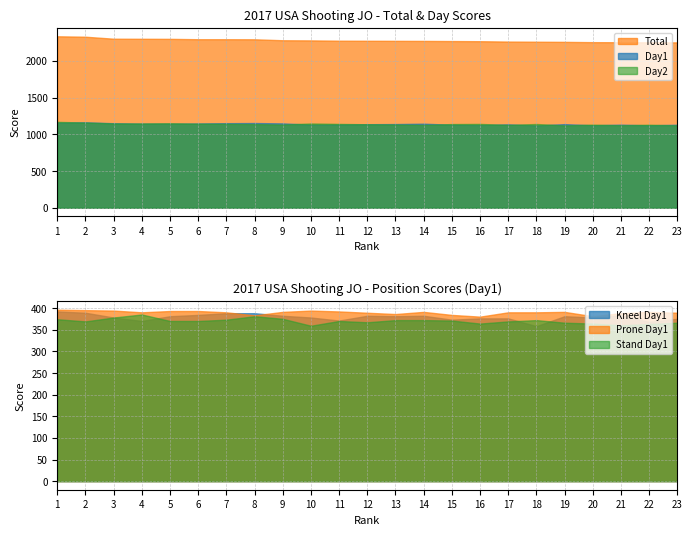

What is the value of the Prone_Day1 point at the 7th from the left?

390